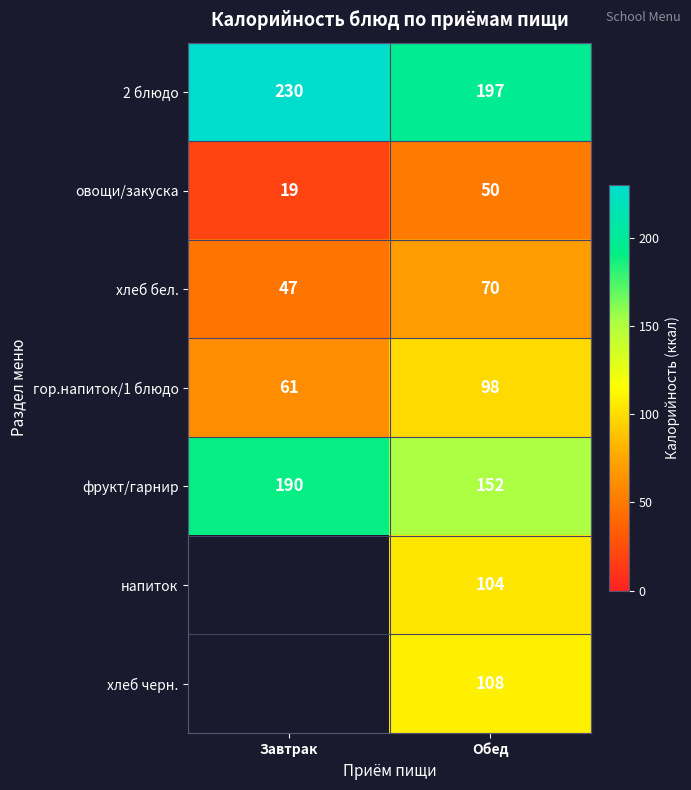

Is it true that хлеб черн. equals 108 at Обед?

True